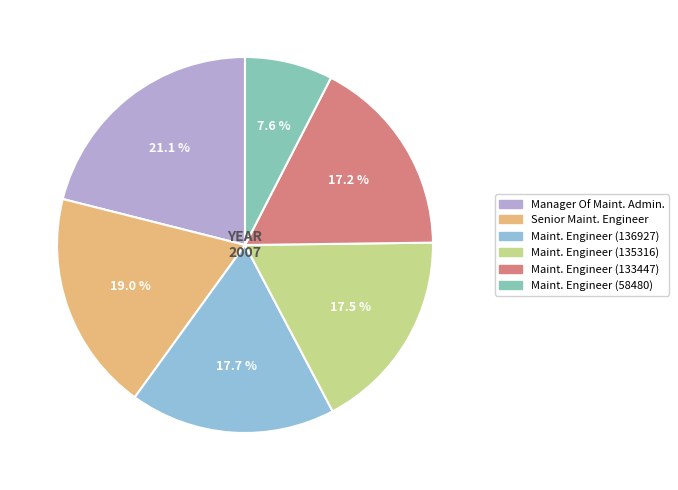

Does any single category account for the majority?

No